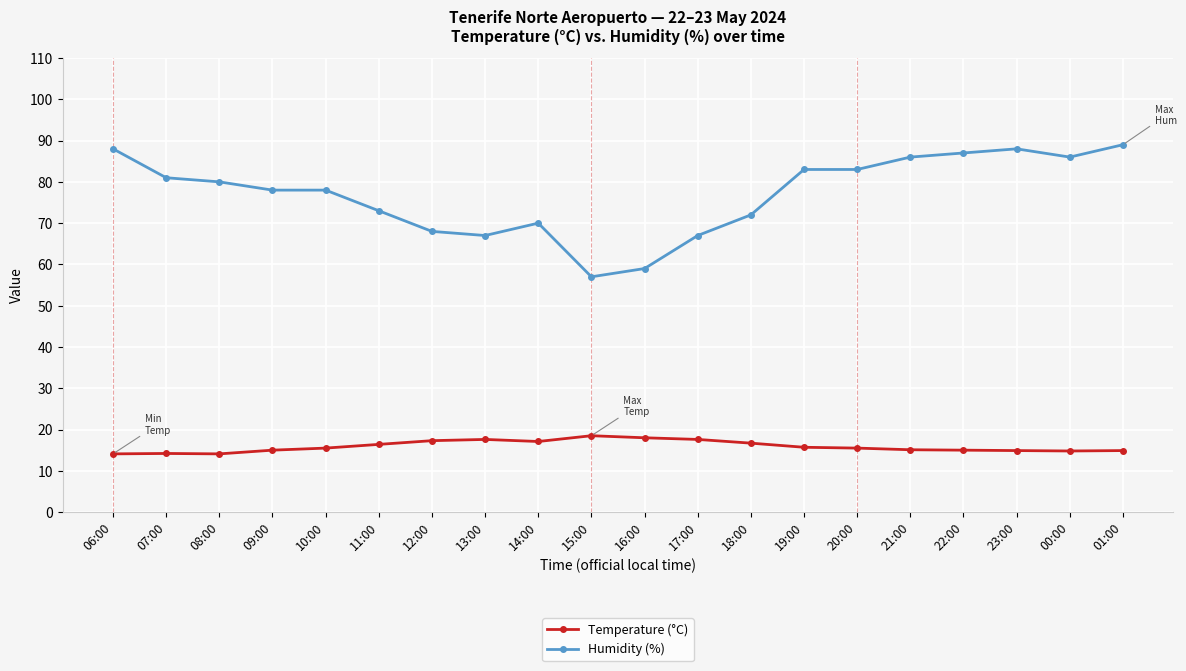

List the series in order of their overall mean, highest first.

Humidity (%), Temperature (°C)